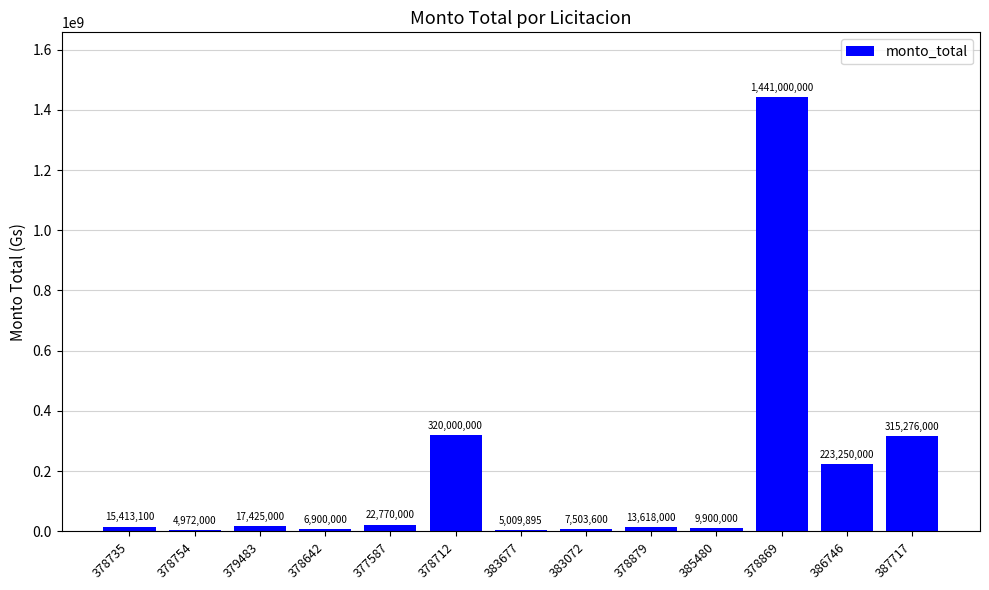

At which label is the value closest to 722986000?

378712